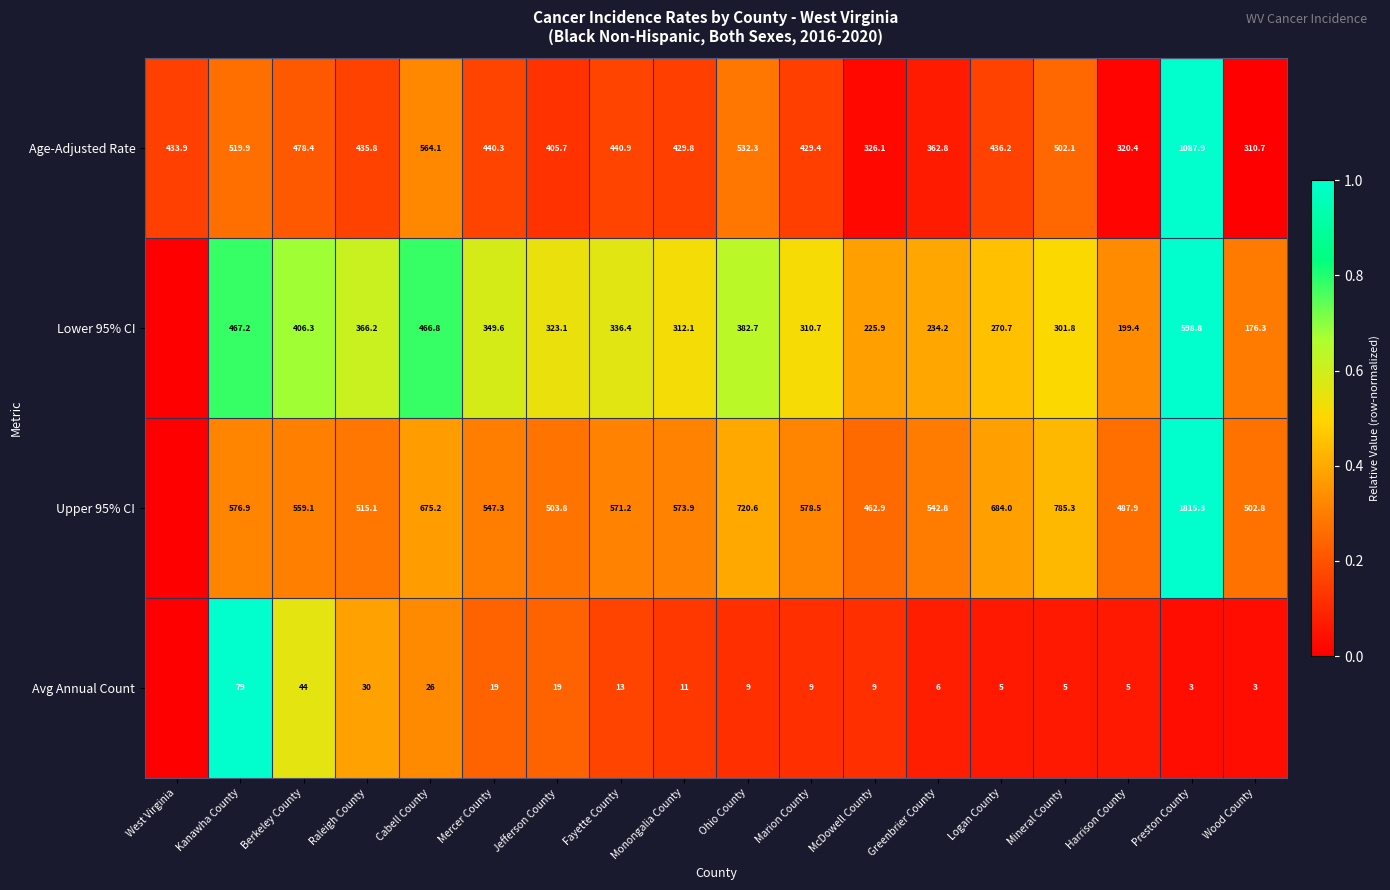

What is the spread (max minus min) of values at Fayette County?

558.2